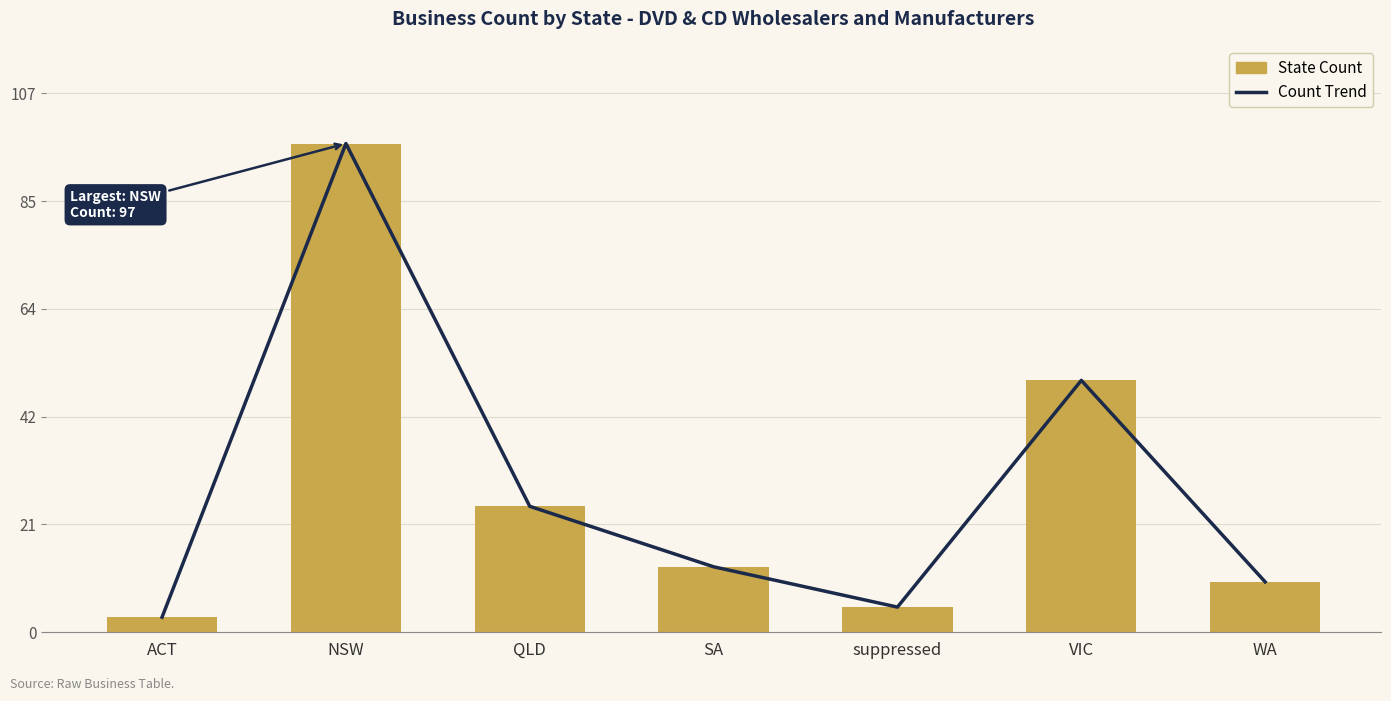

What is the total value across all series at WA?

20